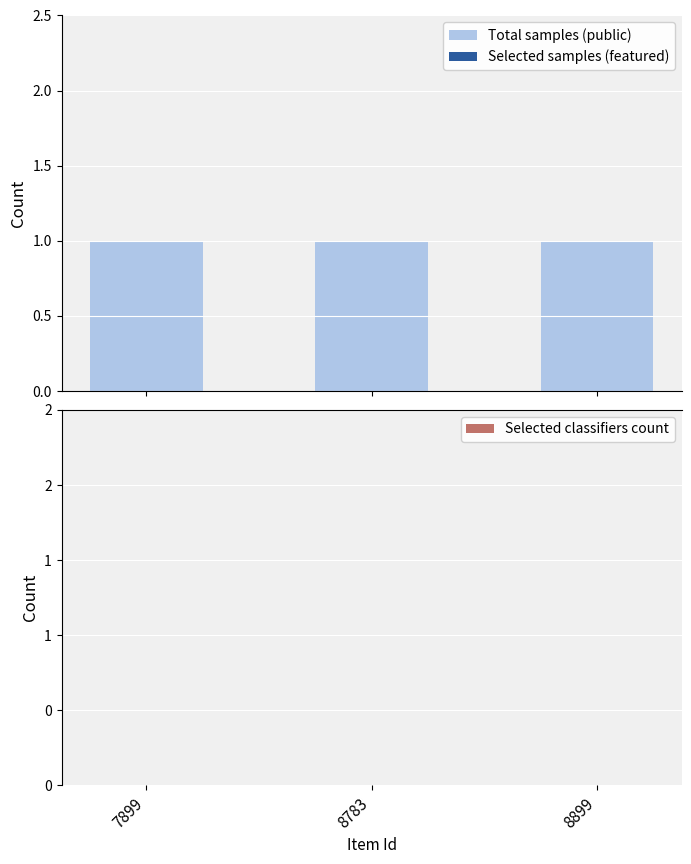

Reading right to left, what are all the values shown in this chart?

Total samples (public): 1	1	1
Selected samples (featured): 0	0	0
Selected classifiers count: 0	0	0